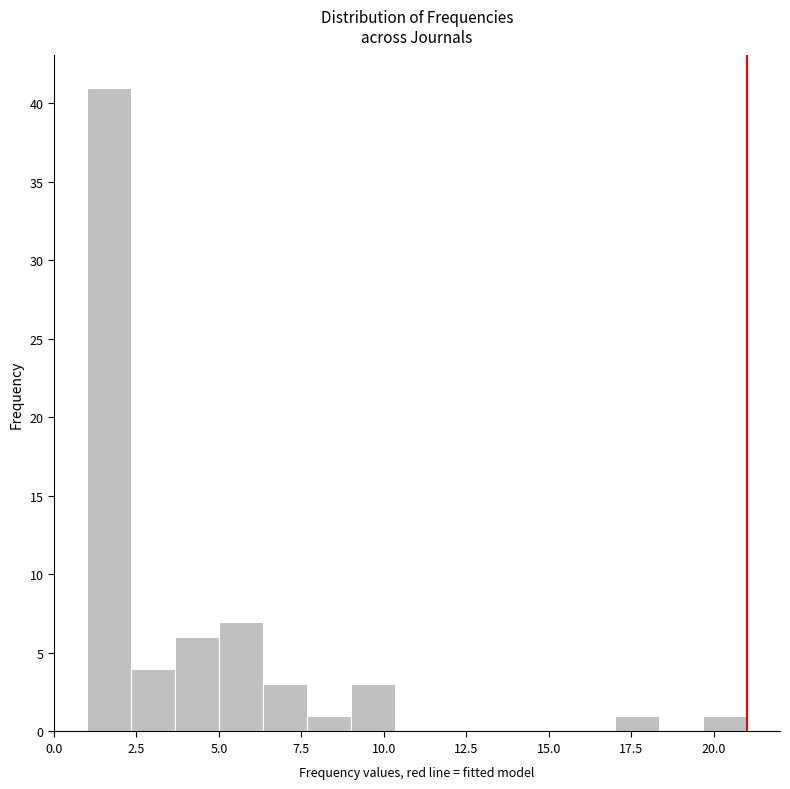

Read against the x-axis, roughly where is the centre of the tallest bar?

1.5